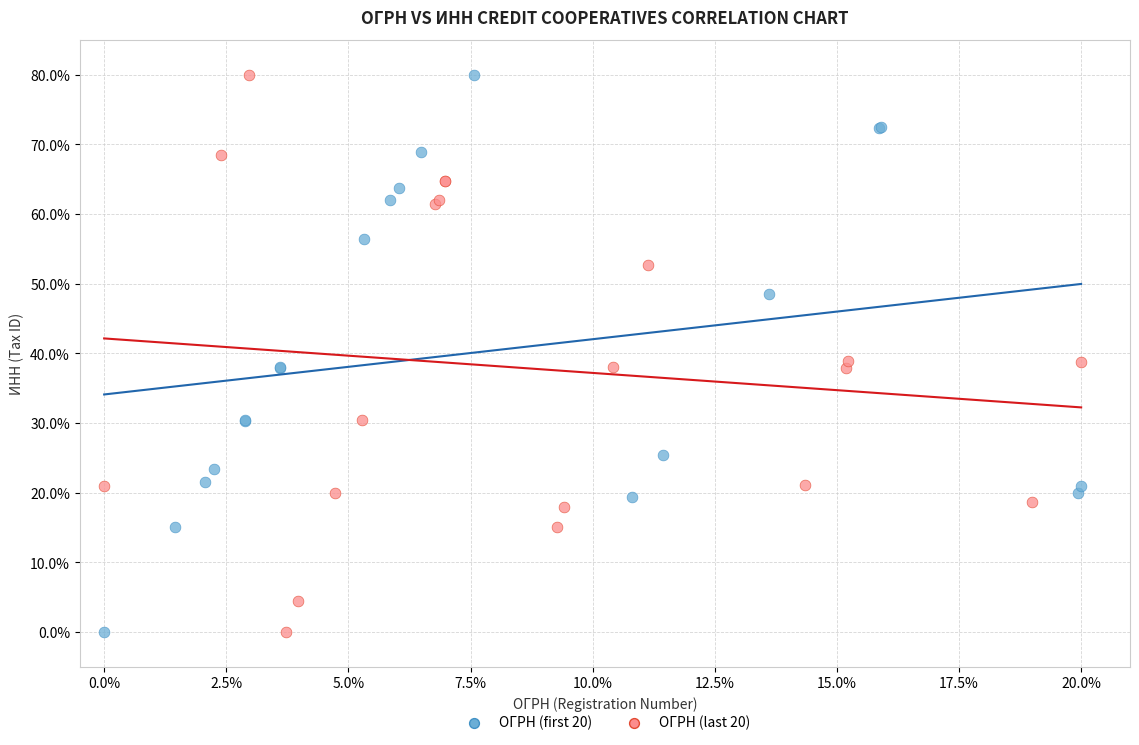

What are all the series names shown in the legend?

ОГРН (first 20), ОГРН (last 20)